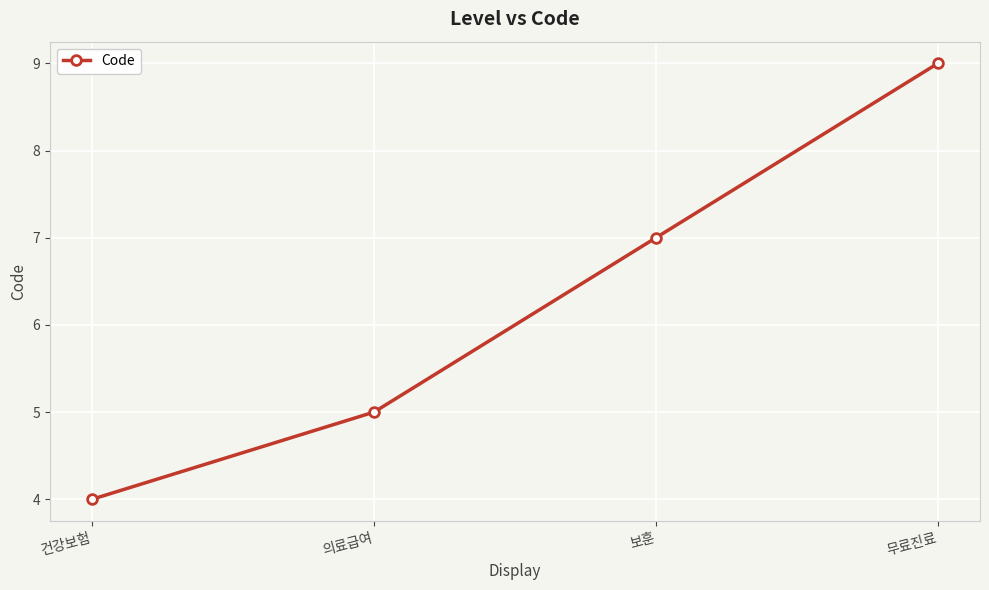

Is it true that the value at 무료진료 is 9?

True